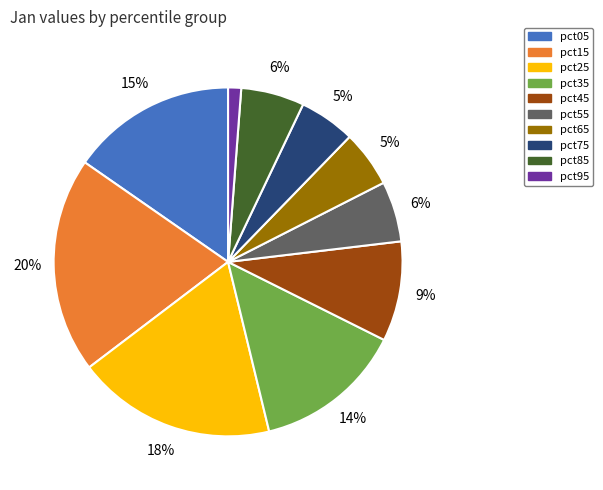

Does pct05 account for over 50% of the chart?

No